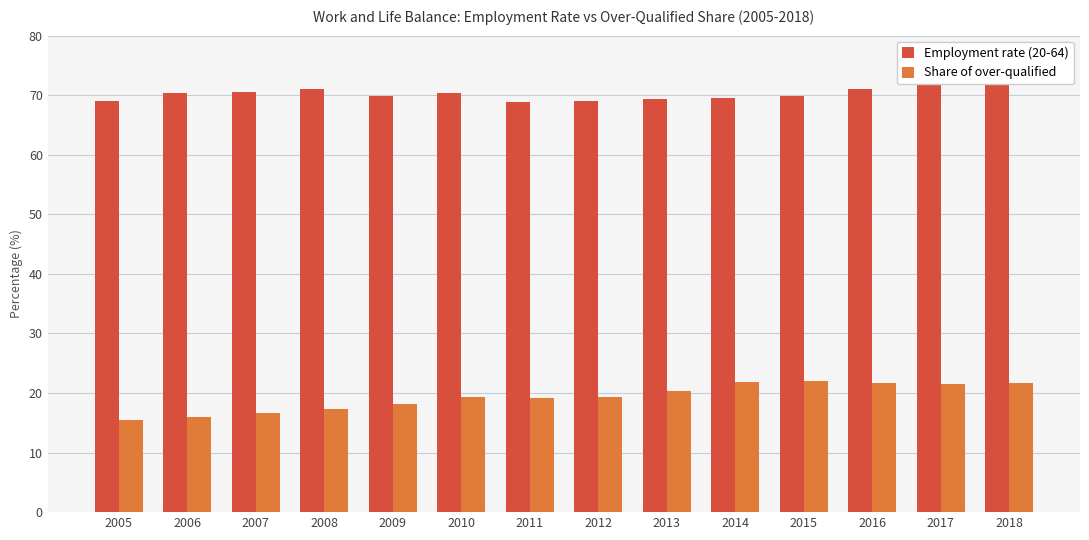

Reading left to right, list all the values displayed in this chart.

Employment rate (20-64): 69.1	70.3	70.6	71.0	69.9	70.3	68.9	69.0	69.3	69.5	69.8	71.1	72.2	72.6
Share of over-qualified: 15.4	15.9	16.7	17.3	18.1	19.3	19.2	19.3	20.4	21.9	22.1	21.6	21.5	21.7